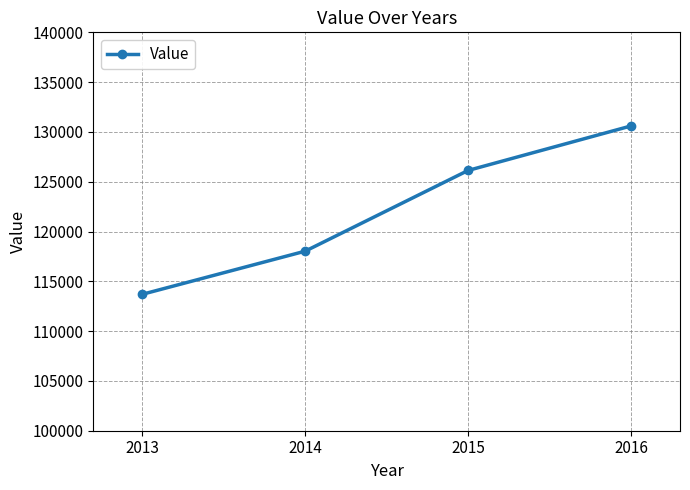

Rank the categories by value from highest to lowest.

2016, 2015, 2014, 2013